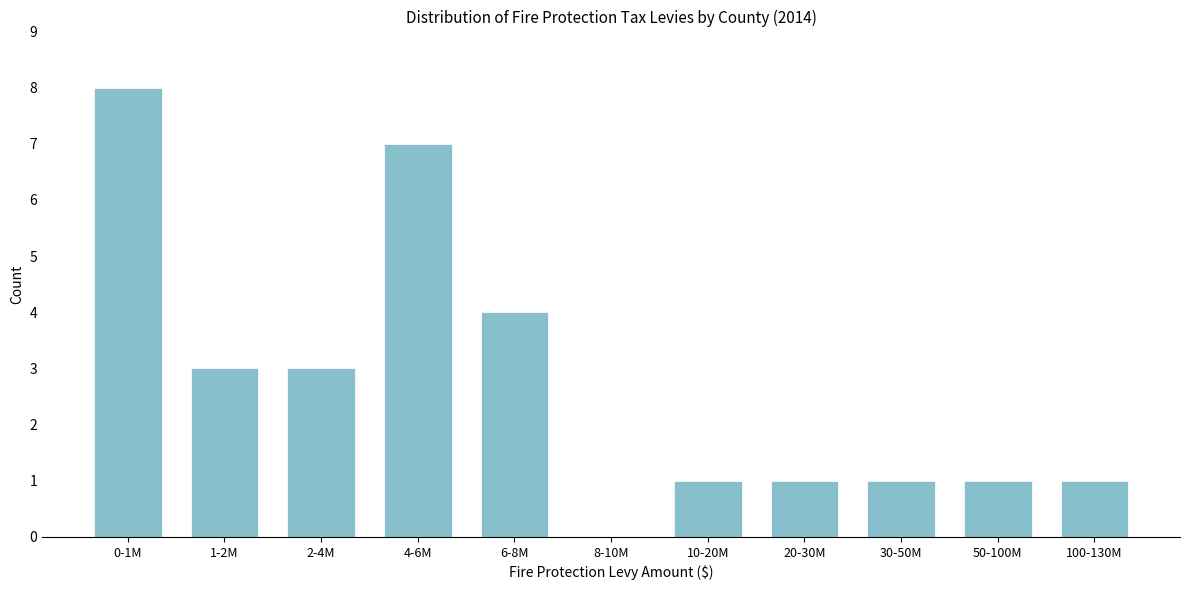

Reading right to left, what are all the values shown in this chart?

100-130M=1	50-100M=1	30-50M=1	20-30M=1	10-20M=1	8-10M=0	6-8M=4	4-6M=7	2-4M=3	1-2M=3	0-1M=8